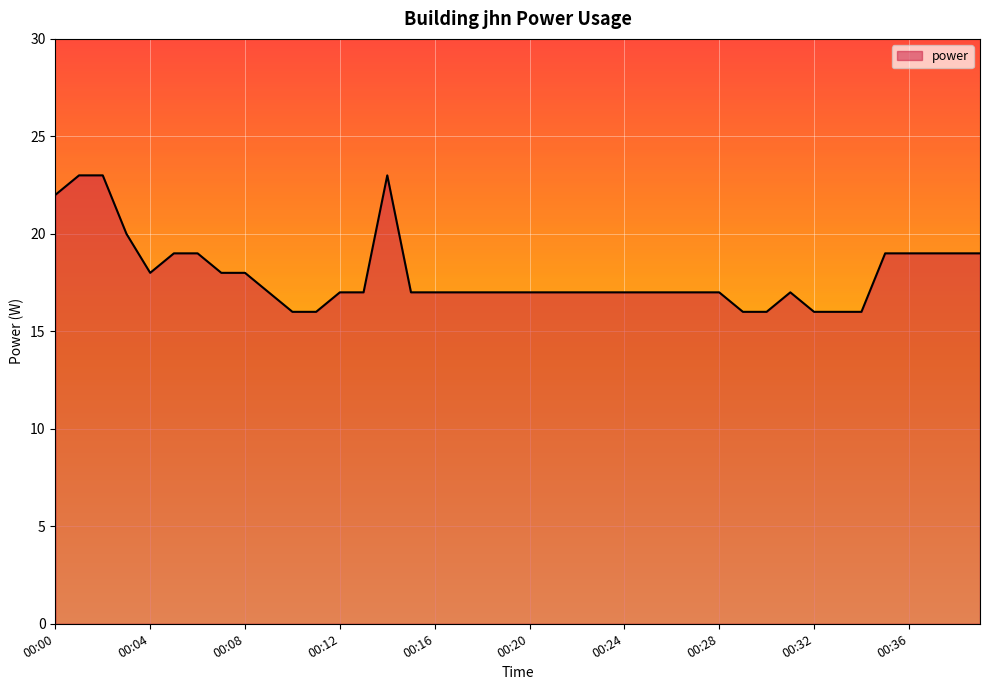

What is the difference between the maximum and minimum values?

7